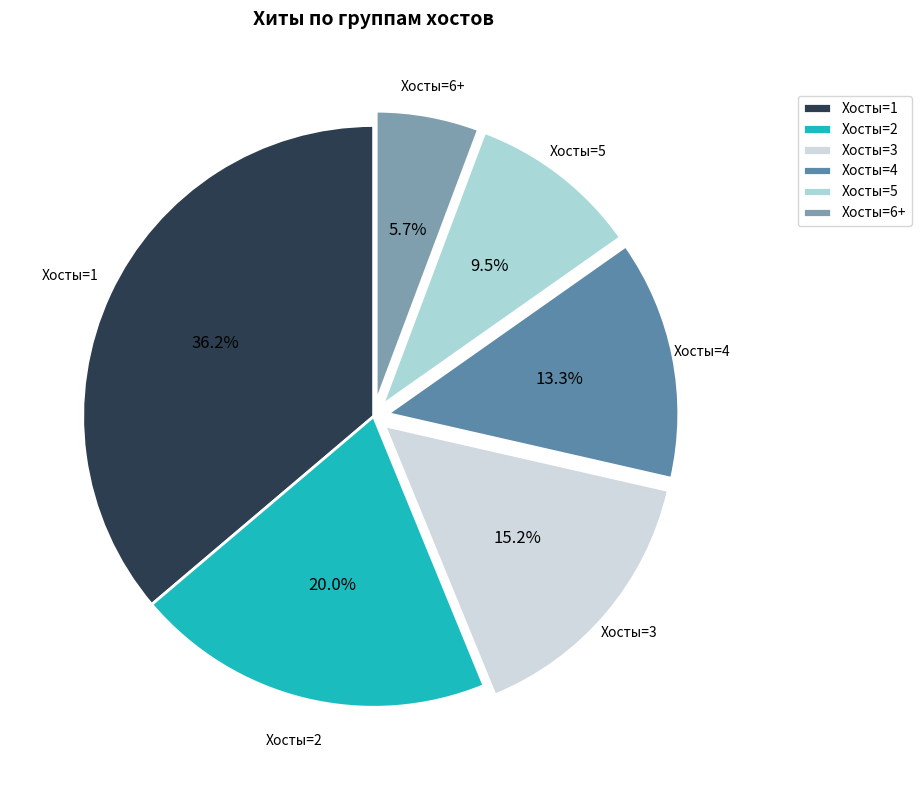

Which category has the biggest portion of the pie?

Хосты=1